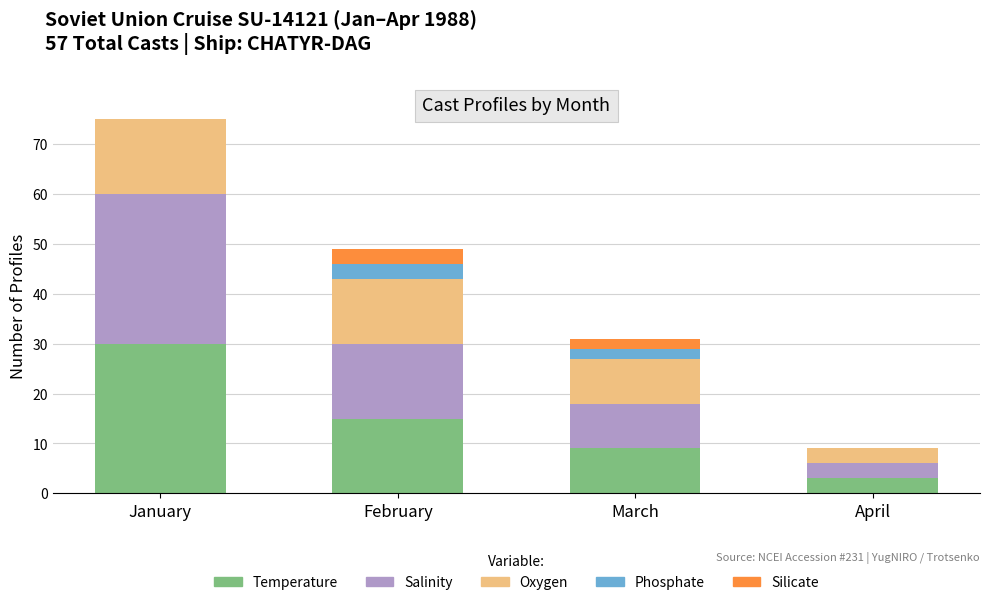

Which series changed the most between January and February?

Temperature